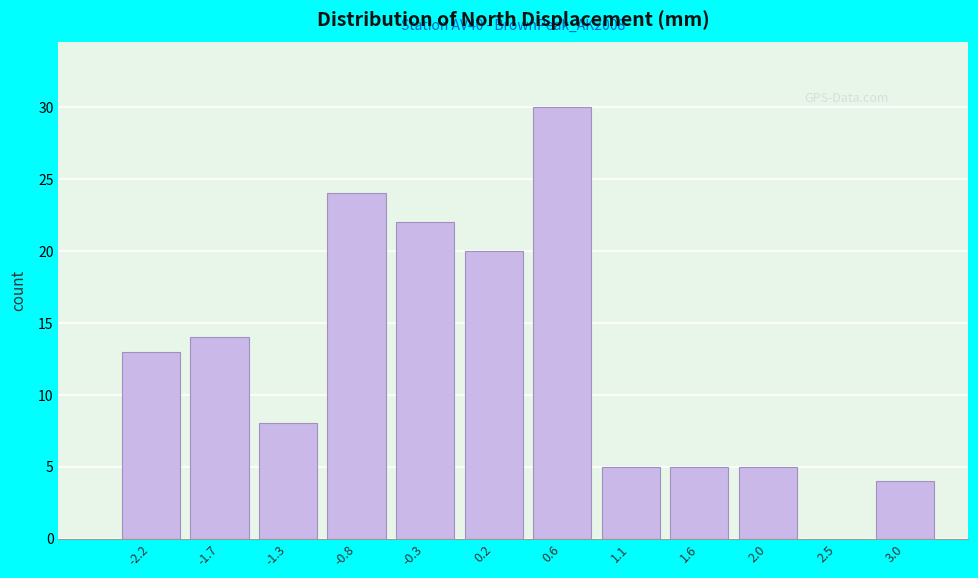

Reading left to right, extract all data points from this chart.

-2.2=13	-1.7=14	-1.3=8	-0.8=24	-0.3=22	0.2=20	0.6=30	1.1=5	1.6=5	2.0=5	2.5=0	3.0=4